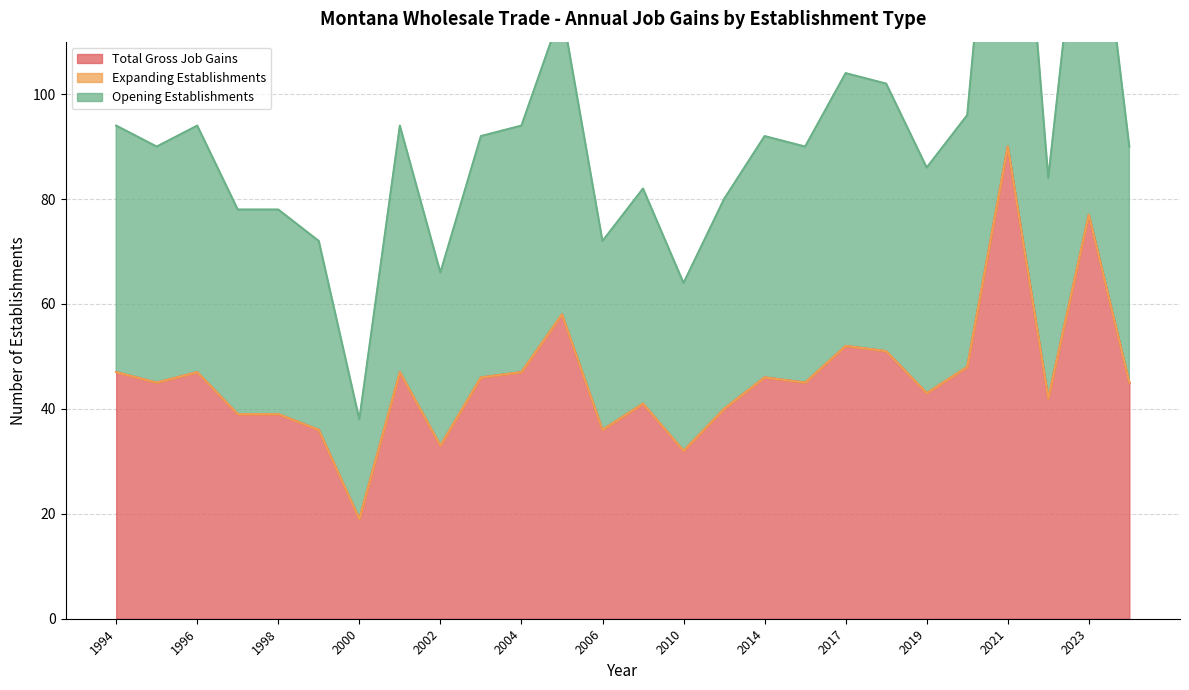

True or false: Total Gross Job Gains has more than 2 points higher than both neighbors.

True